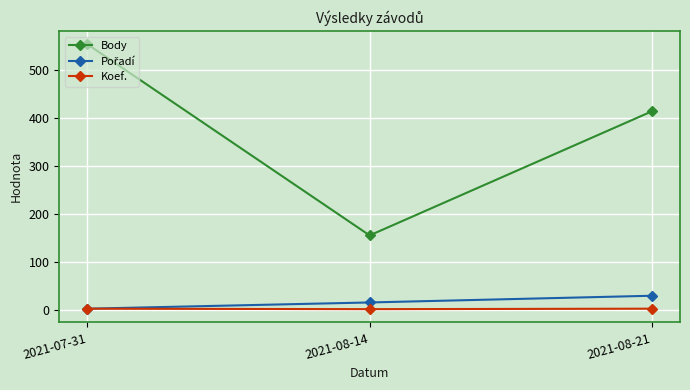

How many data points in Body are less than 414?

1